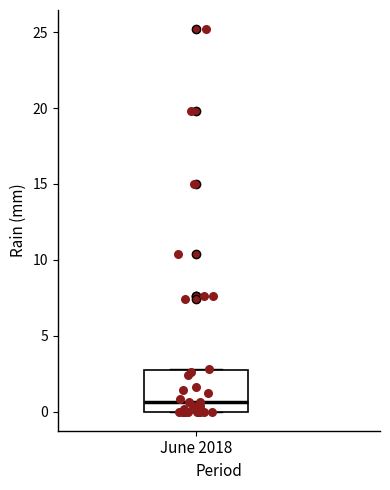

Read this box plot against the y-axis: the position of the median line, the range covered by the box, and the ends of both whiskers. The values are not printed on the chart, so give them approximately, as read against the axis.

median 0.5, box 0.0 to 3.0, whiskers 0.0 to 3.0